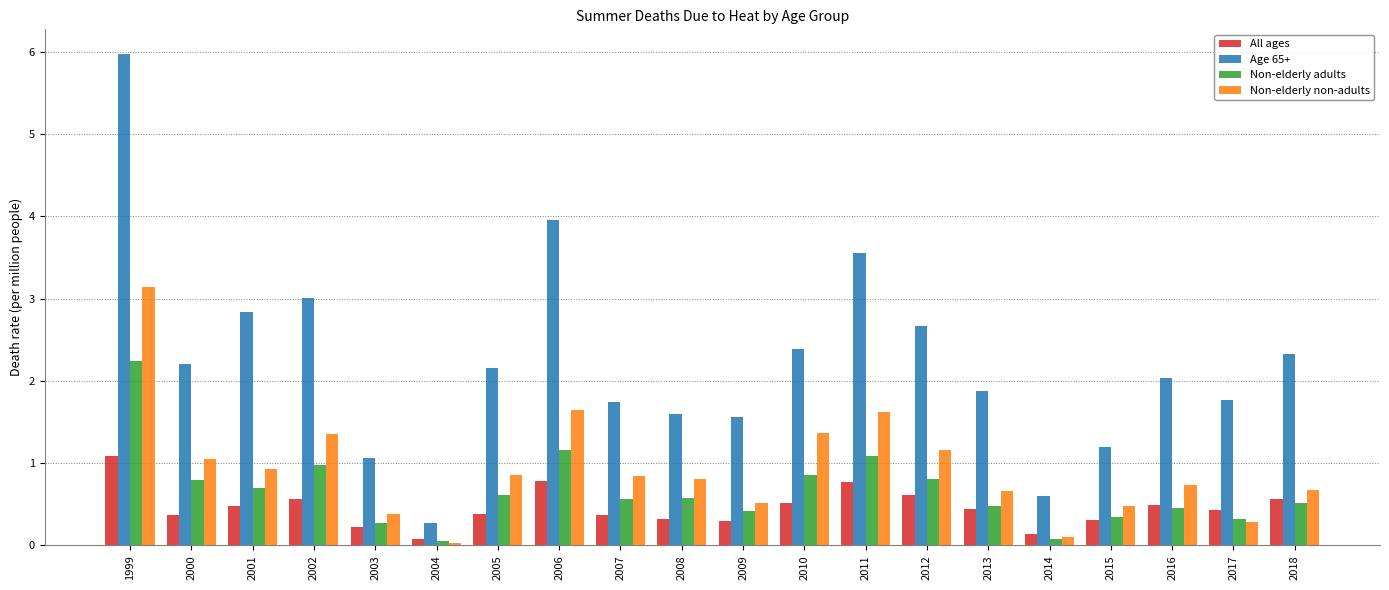

Which series has the largest range (max minus min)?

Age 65+